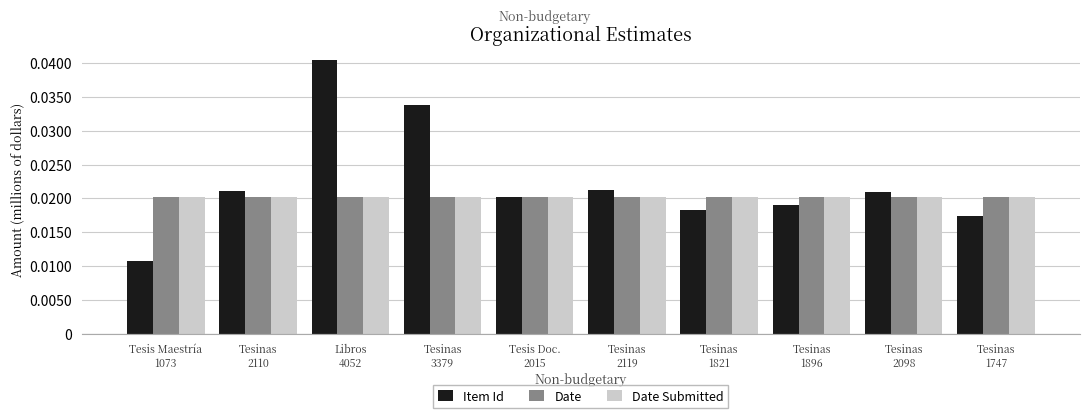

At how many categories does at least one series exceed 0?

10